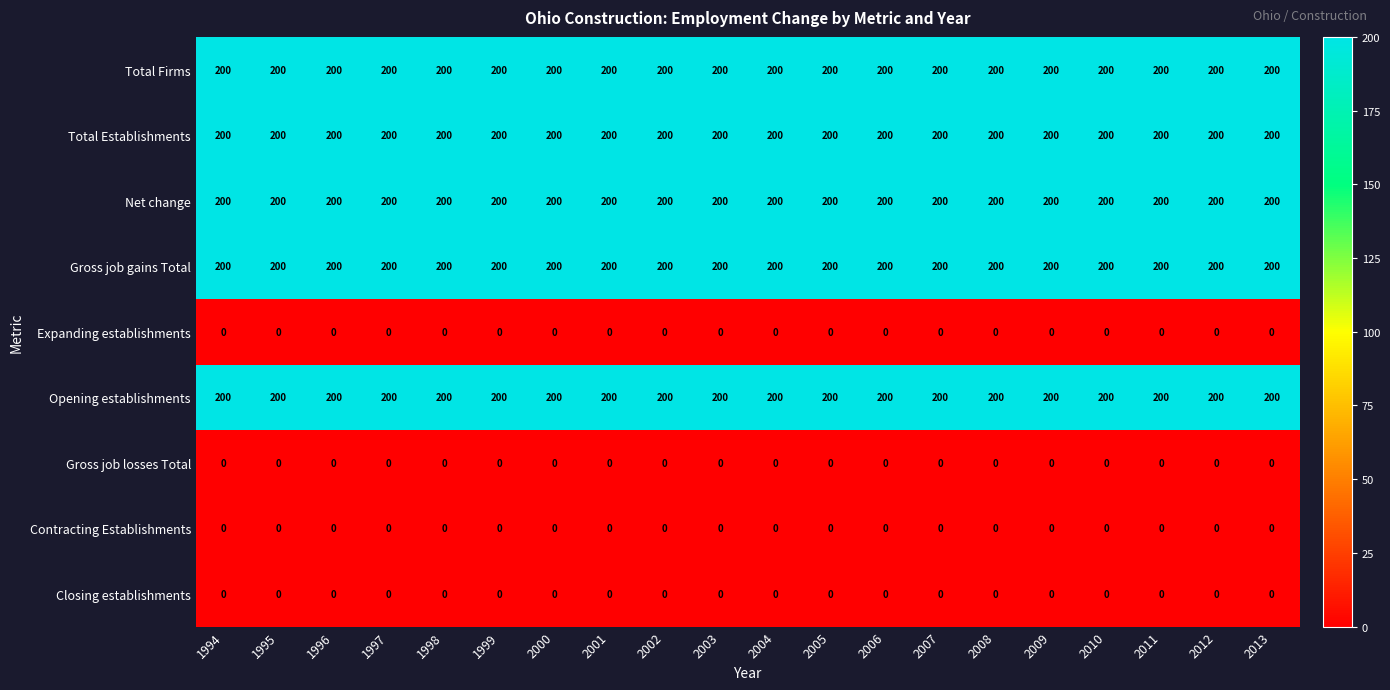

What is the greatest value displayed?

200